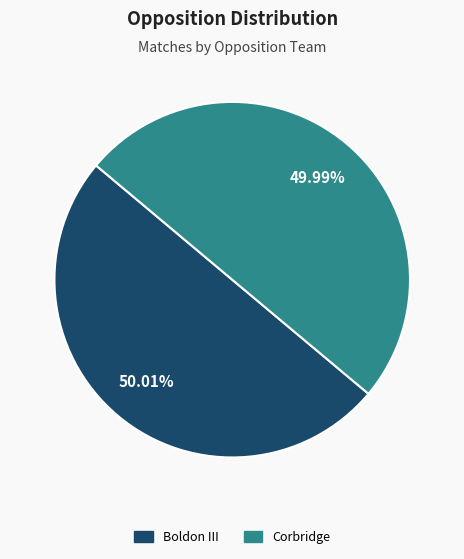

How many slices are in this pie chart?

2